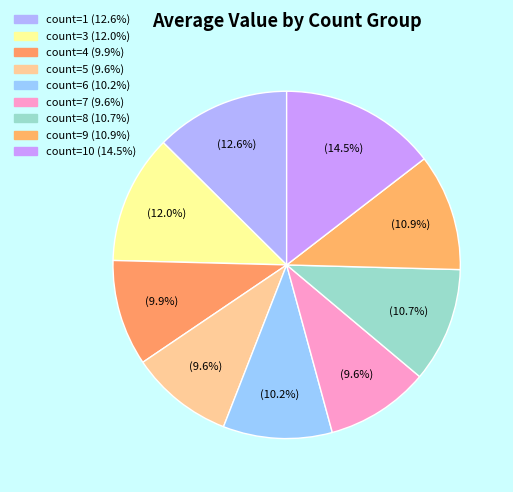

Count the number of slices in the pie.

9